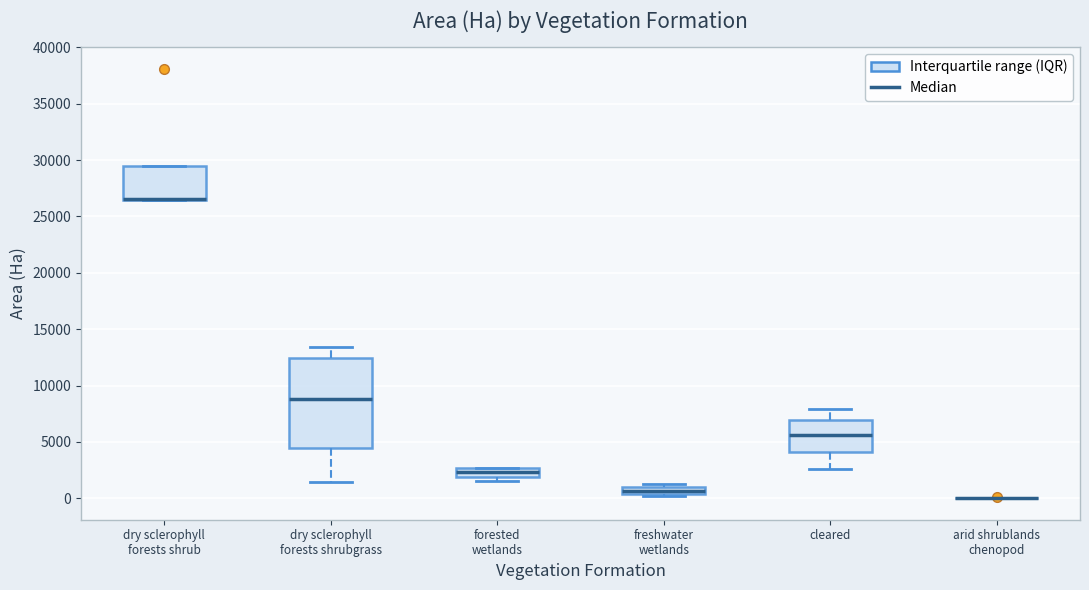

Where is the lower edge of the box for freshwater wetlands on the y-axis? The values are not printed on the chart, so give them approximately, as read against the axis.

500